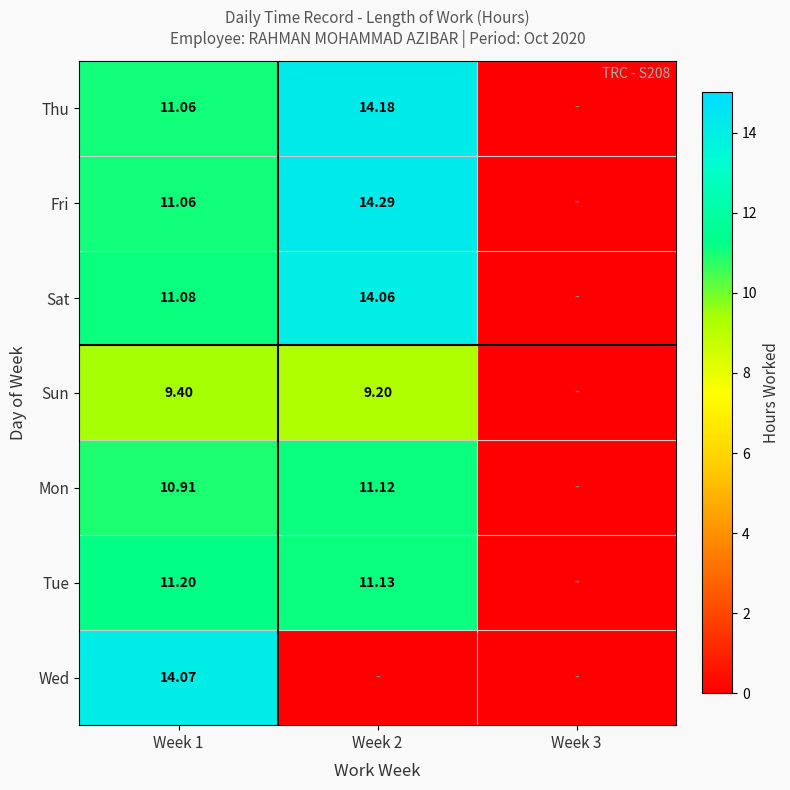

What is the spread (max minus min) of values at Week 2?

14.3